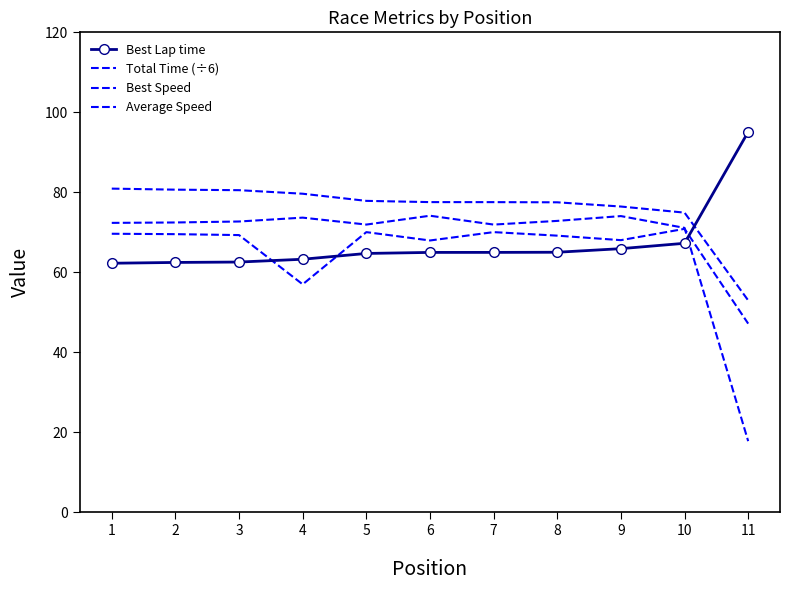

At which category does the chart reach its peak across all series?

11